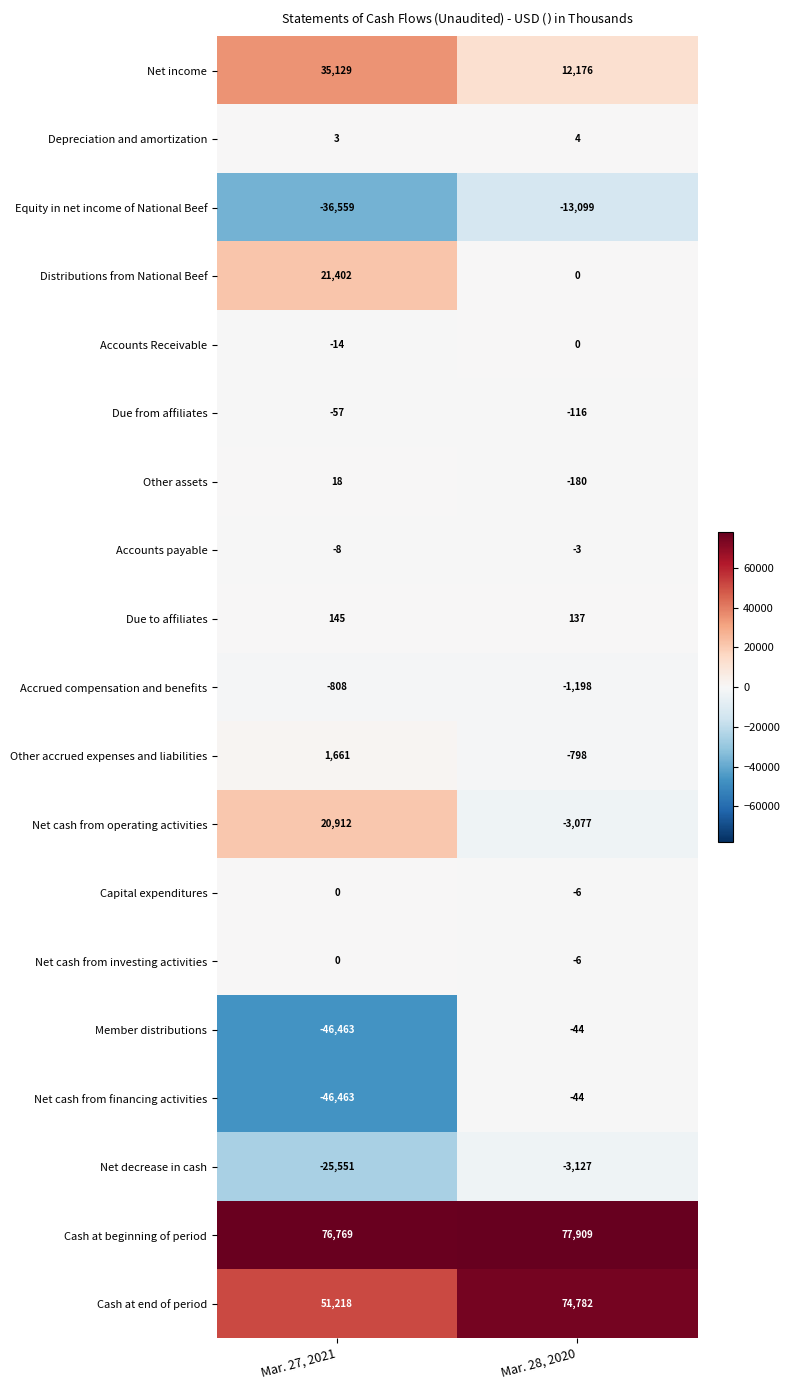

What is the minimum value for Cash at beginning of period?

76769